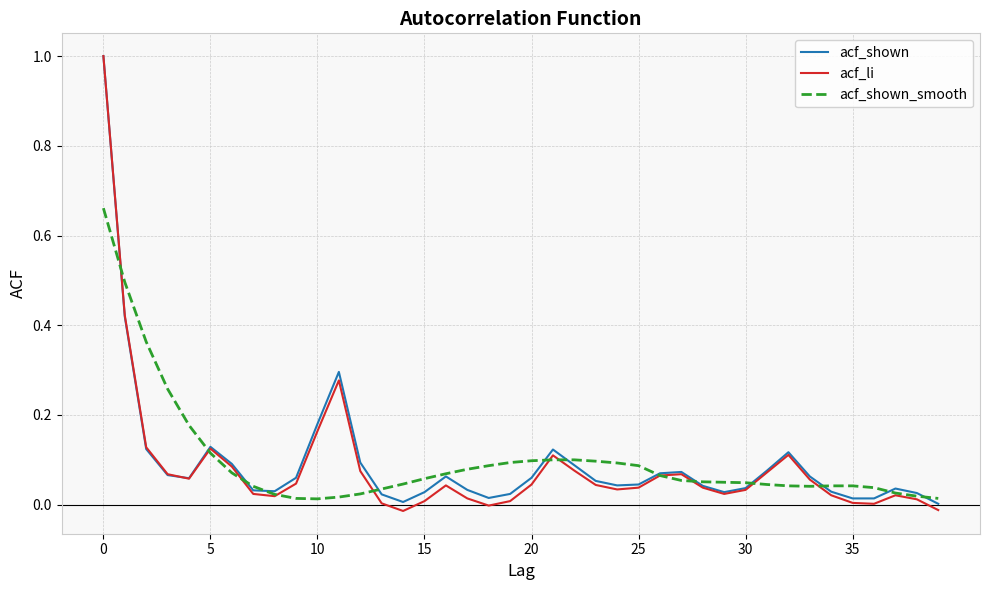

What is the maximum value shown in the chart?

1.0